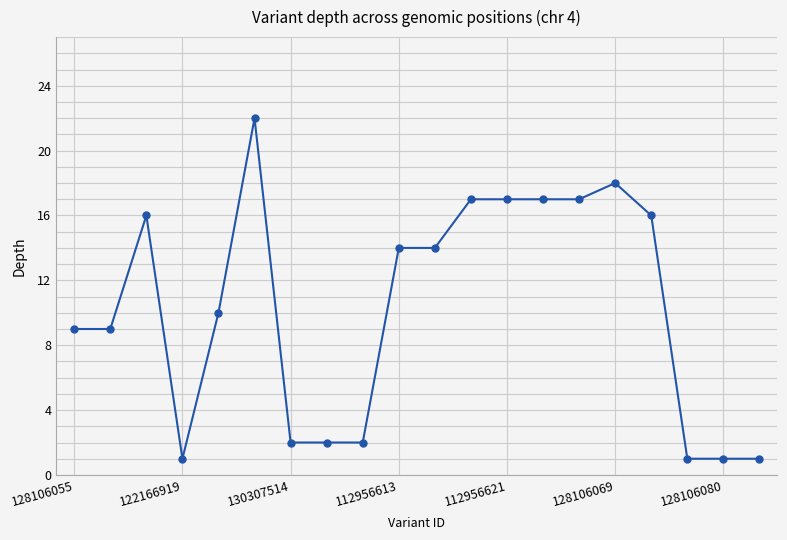

What is the value of the 9th point from the left?

2